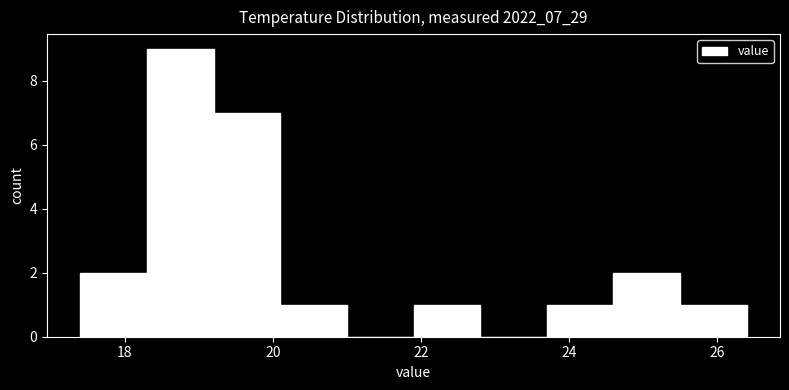

Reading left to right, list every bar in this chart as the range it spans on the x-axis followed by its height. Neither the bar edges nor the heights are printed on the chart, so give them approximately, as read against the axes.

17.4 to 18.3: 2
18.3 to 19.2: 9
19.2 to 20.1: 7
20.1 to 21.0: 1
21.0 to 21.9: 0
21.9 to 22.8: 1
22.8 to 23.7: 0
23.7 to 24.6: 1
24.6 to 25.5: 2
25.5 to 26.4: 1